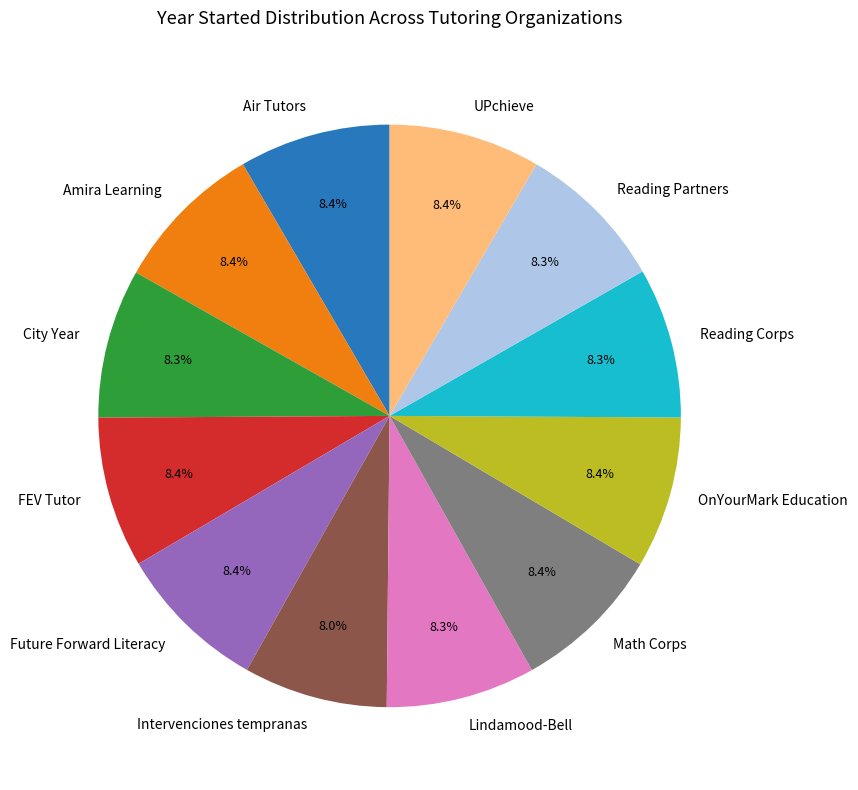

Do Lindamood-Bell and Math Corps together represent more than half of the pie?

No